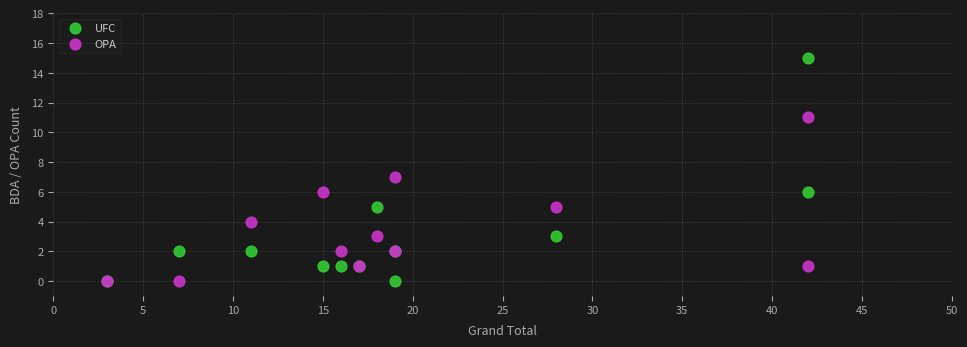

Which series has the largest Y range (max minus min)?

UFC